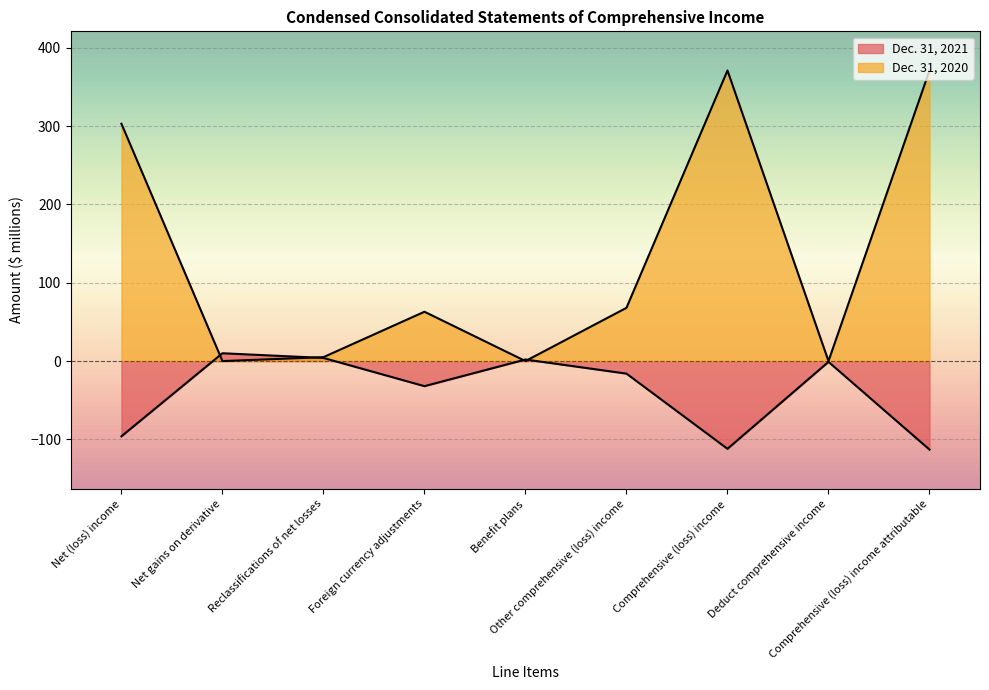

Which series has the largest range (max minus min)?

Dec. 31, 2020